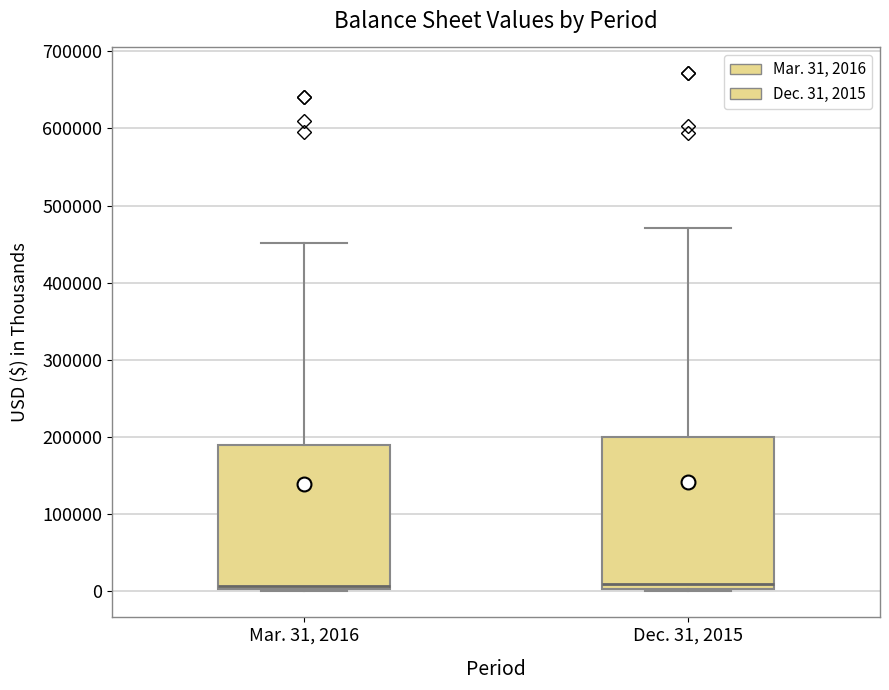

Where does the median line of the box for Dec. 31, 2015 sit on the y-axis? The values are not printed on the chart, so give them approximately, as read against the axis.

10000